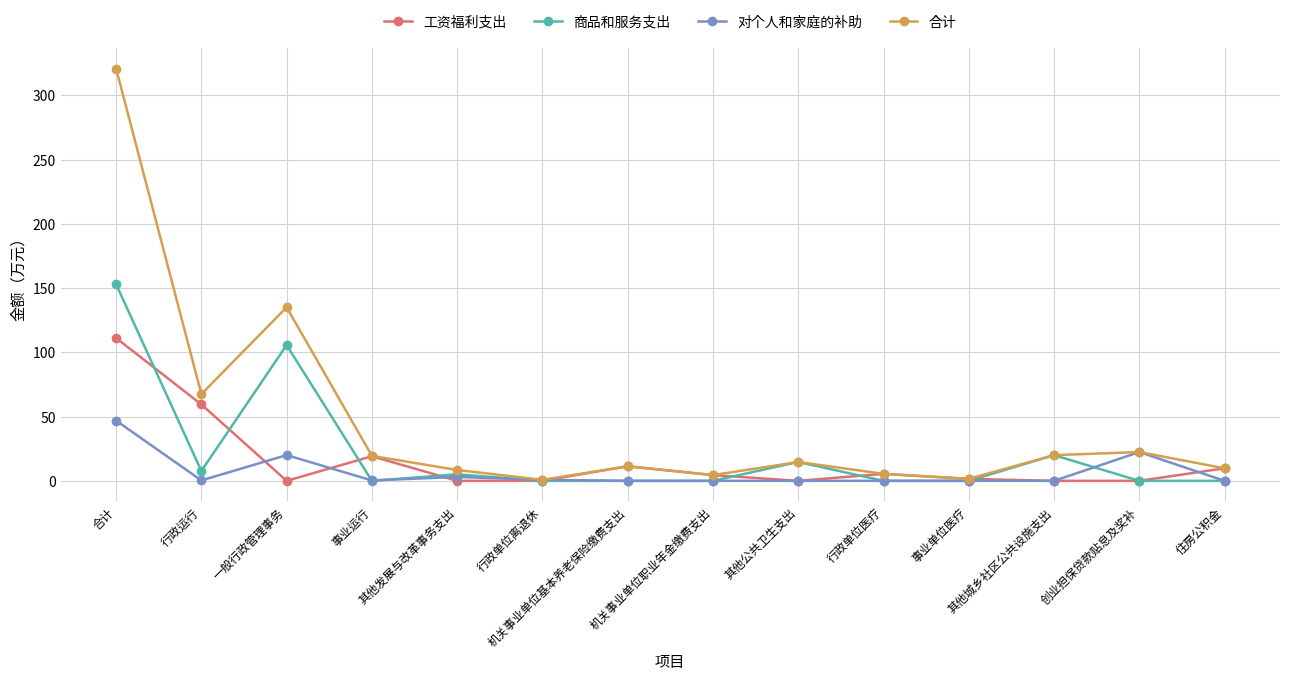

How many interior local valleys does the 对个人和家庭的补助 series have?

2